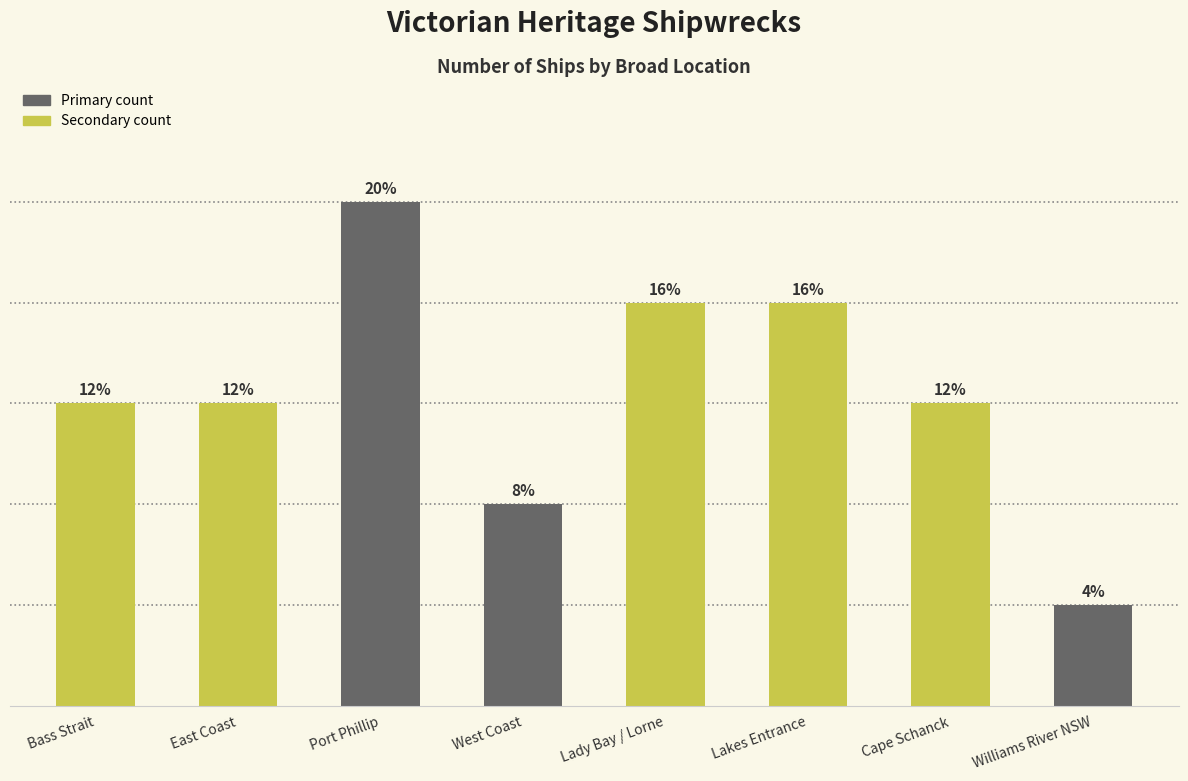

Is it true that the value at Lady Bay / Lorne is 6?

False